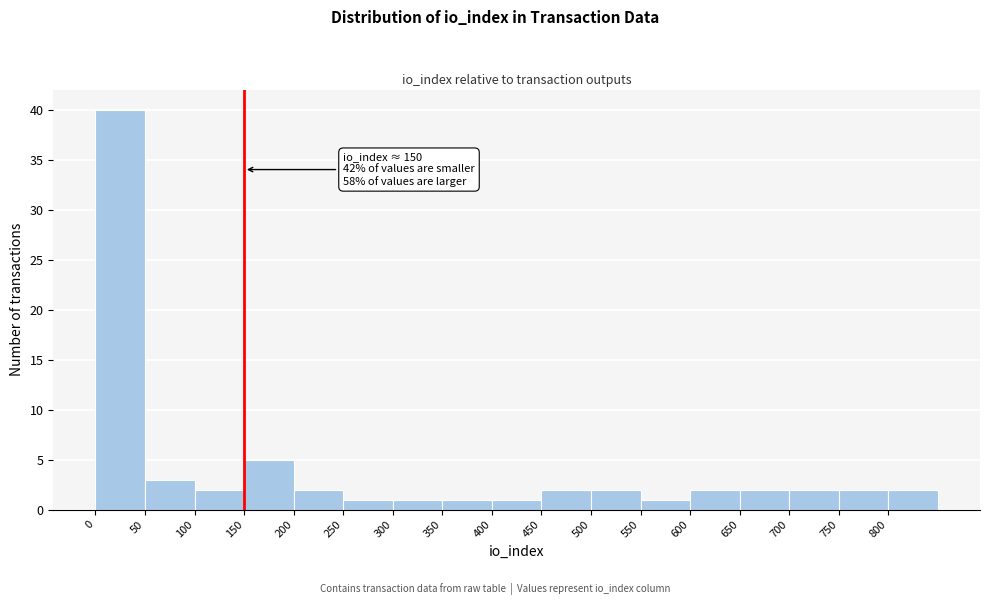

Over which range of the x-axis is the bar tallest?

0 to 50